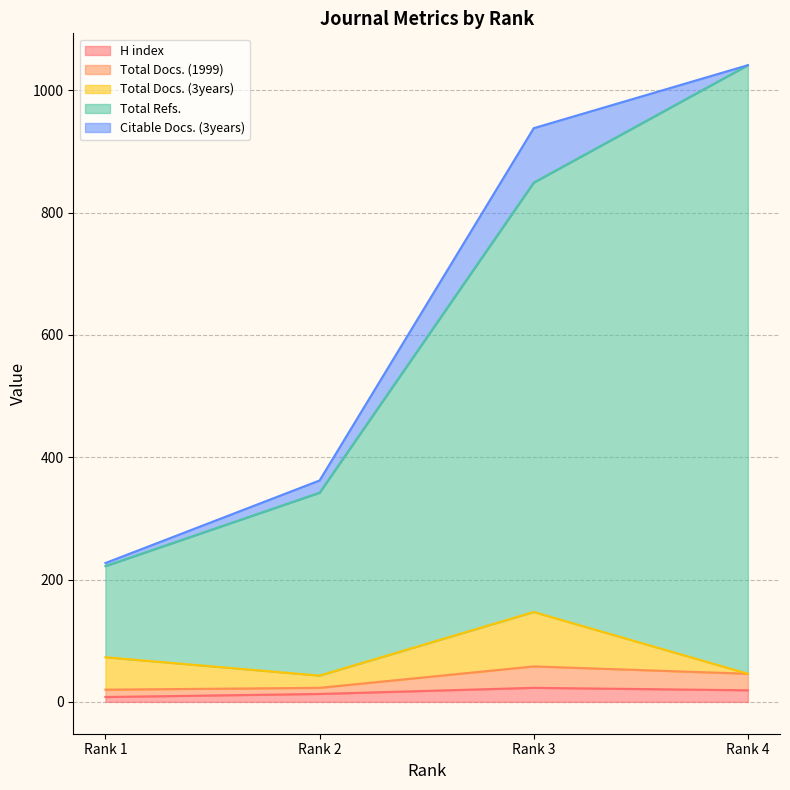

The H index series shows 23 at Rank 3. True or false?

True